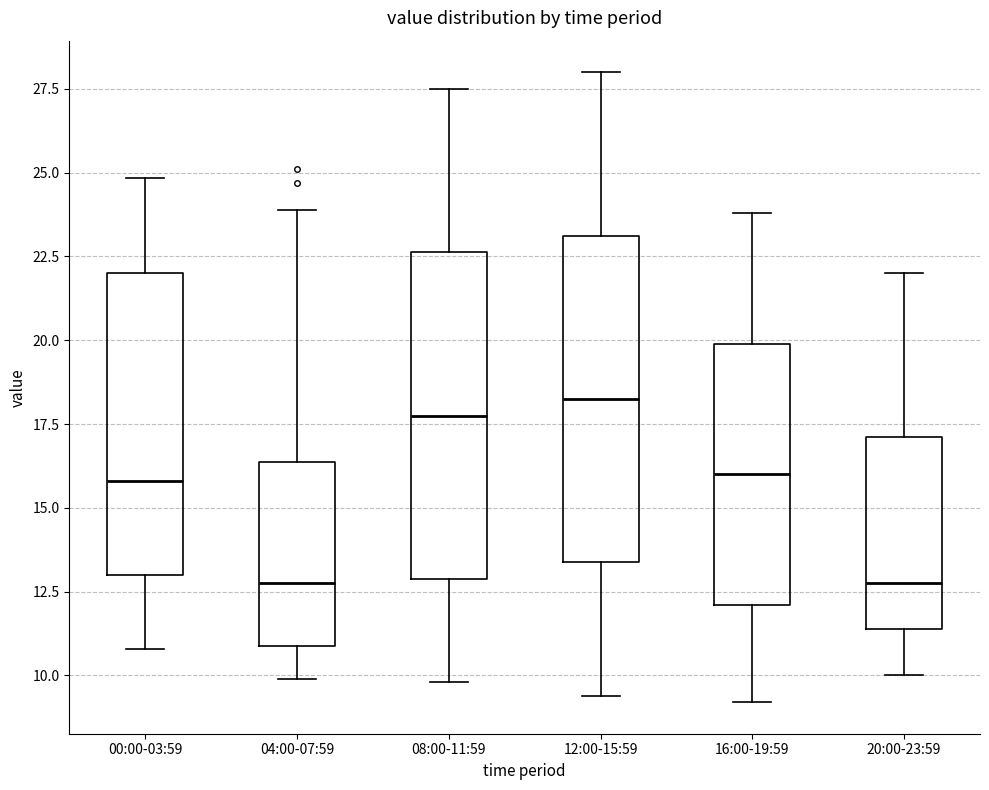

Reading left to right, transcribe this box plot: for each box, give where its median line is, the range the box spans, and where its two whiskers end, as read against the y-axis. The values are not printed on the chart, so give them approximately, as read against the axis.

00:00-03:59: median 16.0, box 13.0 to 22.0, whiskers 11.0 to 25.0
04:00-07:59: median 13.0, box 11.0 to 16.5, whiskers 10.0 to 24.0
08:00-11:59: median 18.0, box 13.0 to 22.5, whiskers 10.0 to 27.5
12:00-15:59: median 18.5, box 13.5 to 23.0, whiskers 9.5 to 28.0
16:00-19:59: median 16.0, box 12.0 to 20.0, whiskers 9.0 to 24.0
20:00-23:59: median 13.0, box 11.5 to 17.0, whiskers 10.0 to 22.0